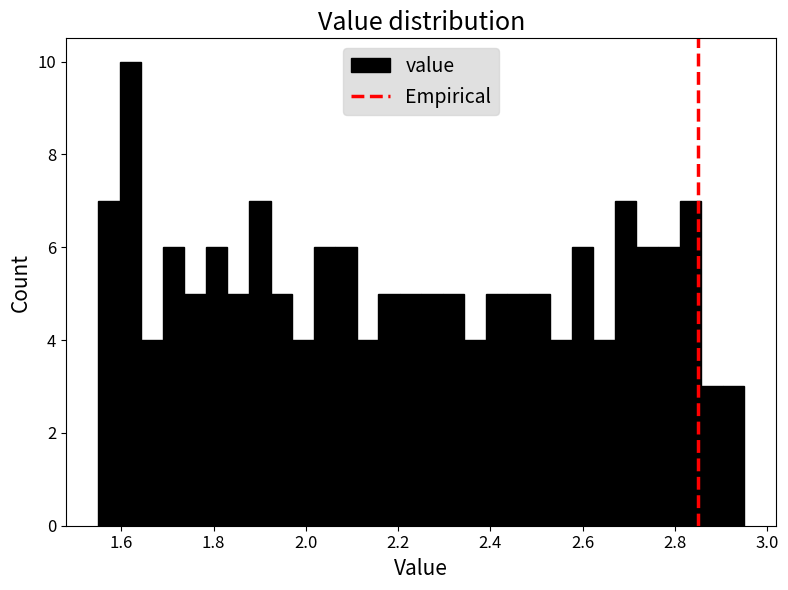

Read against the x-axis, roughly where is the centre of the tallest bar?

1.62